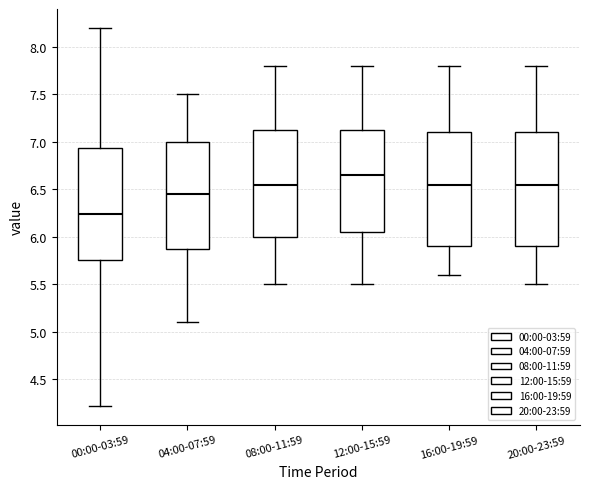

Reading left to right, read every box against the y-axis: the position of its median line, the range the box covers, and the ends of its whiskers. The values are not printed on the chart, so give them approximately, as read against the axis.

00:00-03:59: median 6.25, box 5.75 to 6.95, whiskers 4.20 to 8.20
04:00-07:59: median 6.45, box 5.90 to 7.00, whiskers 5.10 to 7.50
08:00-11:59: median 6.55, box 6.00 to 7.15, whiskers 5.50 to 7.80
12:00-15:59: median 6.65, box 6.05 to 7.15, whiskers 5.50 to 7.80
16:00-19:59: median 6.55, box 5.90 to 7.10, whiskers 5.60 to 7.80
20:00-23:59: median 6.55, box 5.90 to 7.10, whiskers 5.50 to 7.80